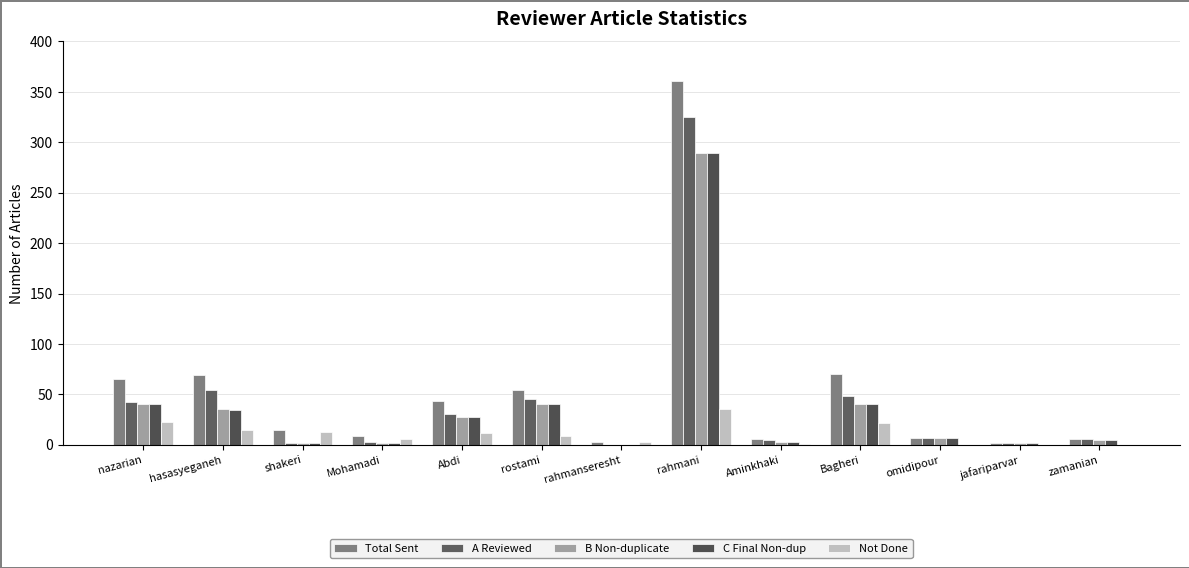

Are the bars horizontal?

No